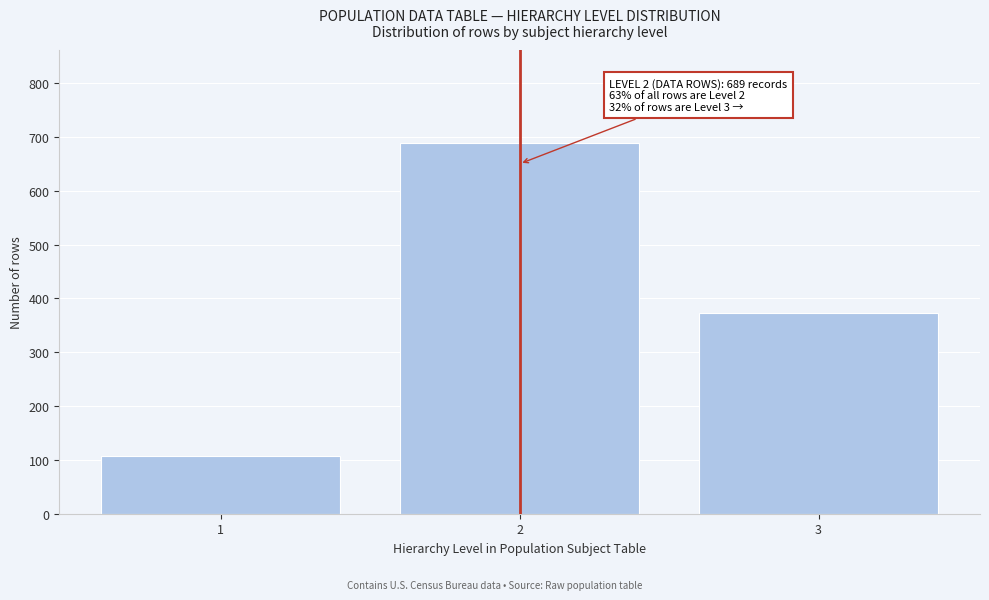

Reading left to right, extract all data points from this chart.

107	689	373